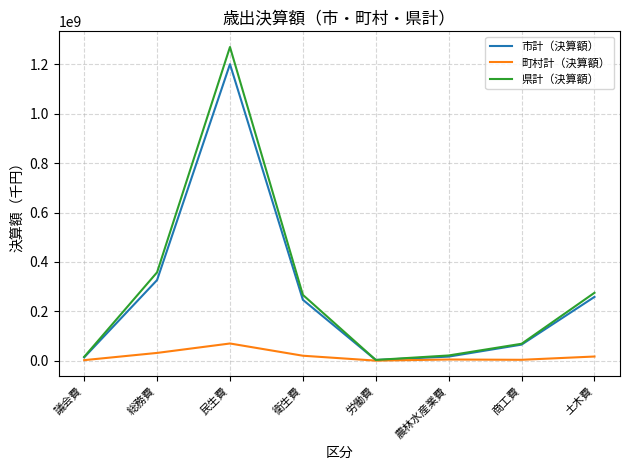

Rank the series by their maximum value, from lowest to highest.

町村計（決算額）, 市計（決算額）, 県計（決算額）